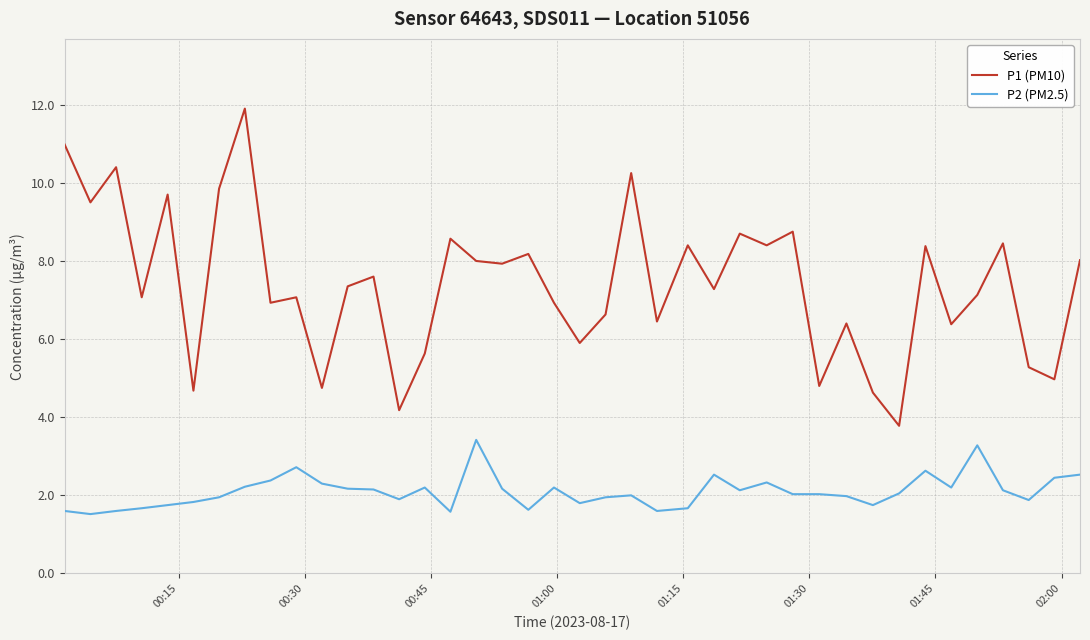

Rank the series by their average value, from lowest to highest.

P2 (PM2.5), P1 (PM10)